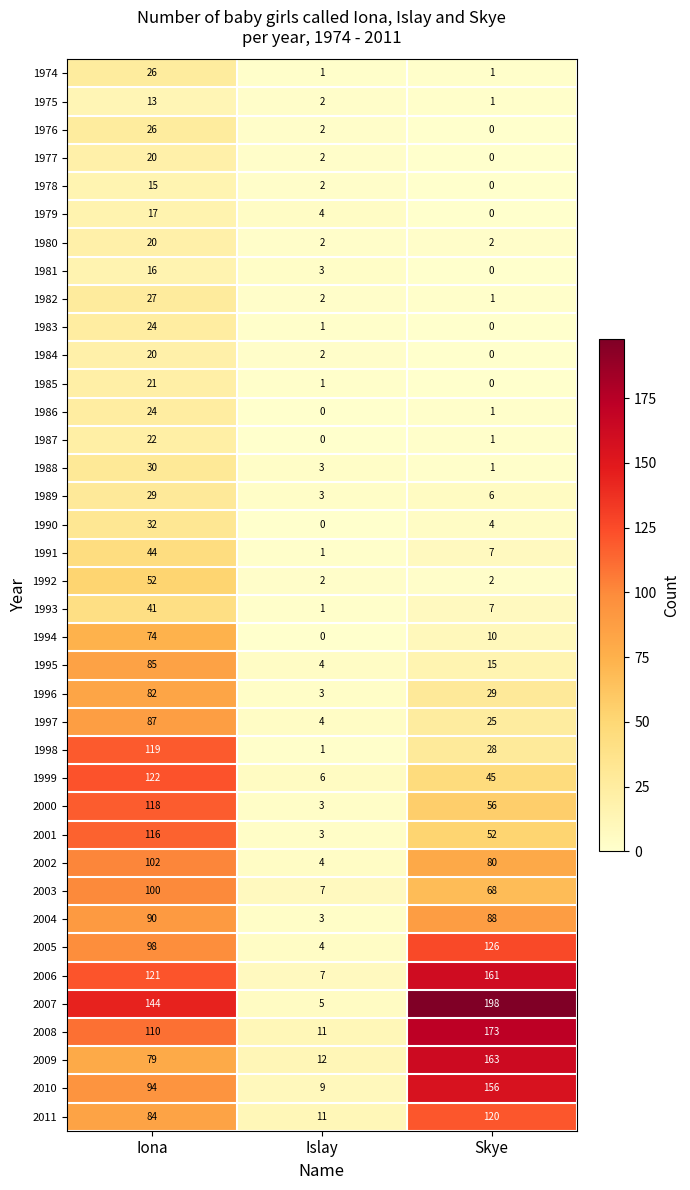

Rank the categories by 1985 value from lowest to highest.

Skye, Islay, Iona